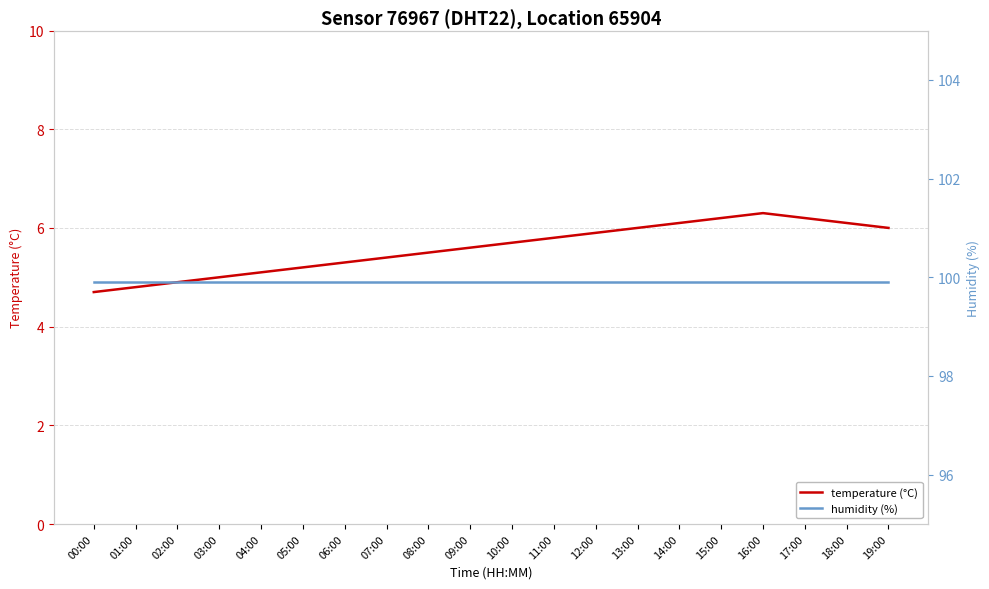

What is the highest value of the humidity (%) series?

99.9